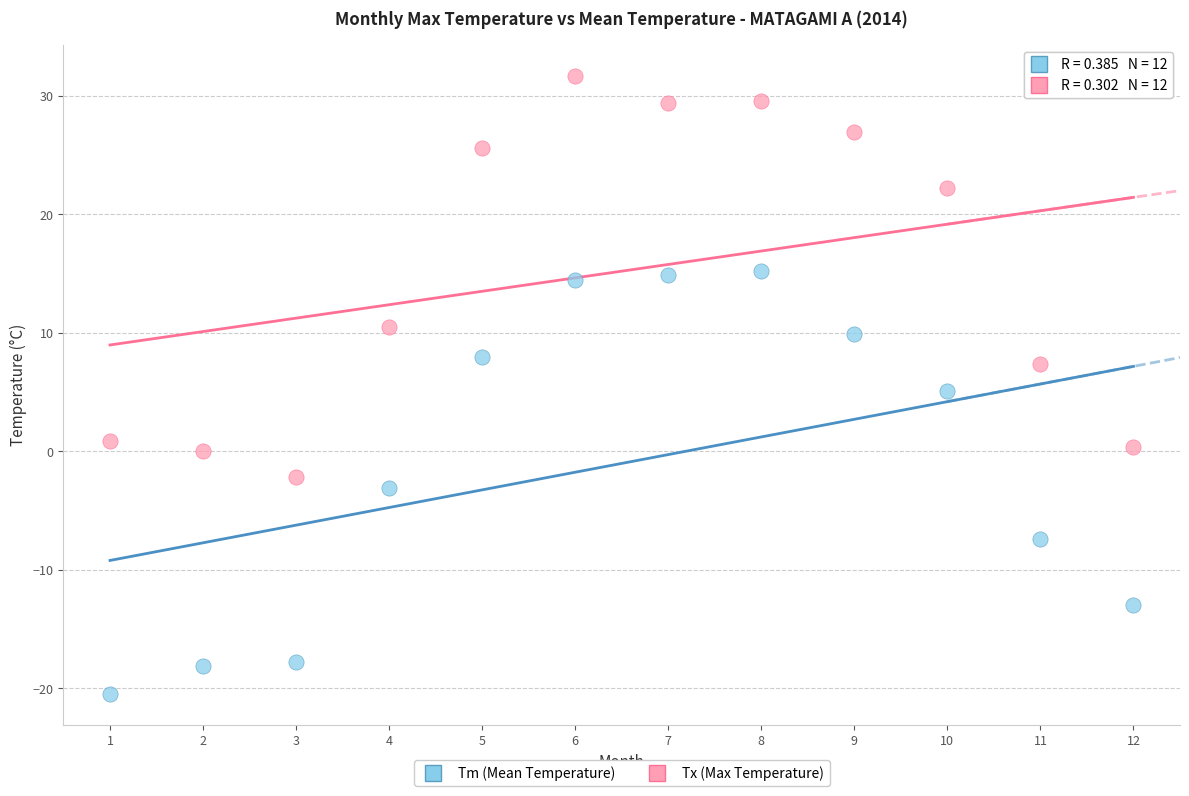

What are all the series names shown in the legend?

Tm (Mean Temperature), Tx (Max Temperature)